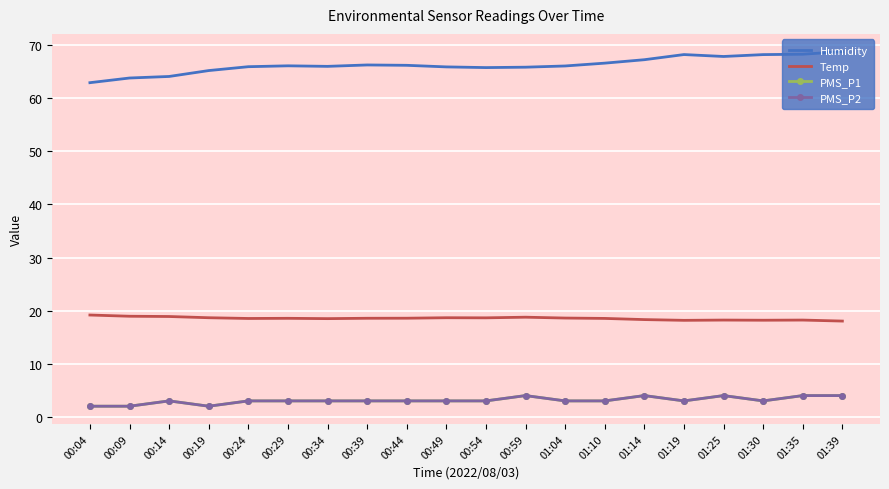

True or false: PMS_P1 has more than 1 points higher than both neighbors.

True